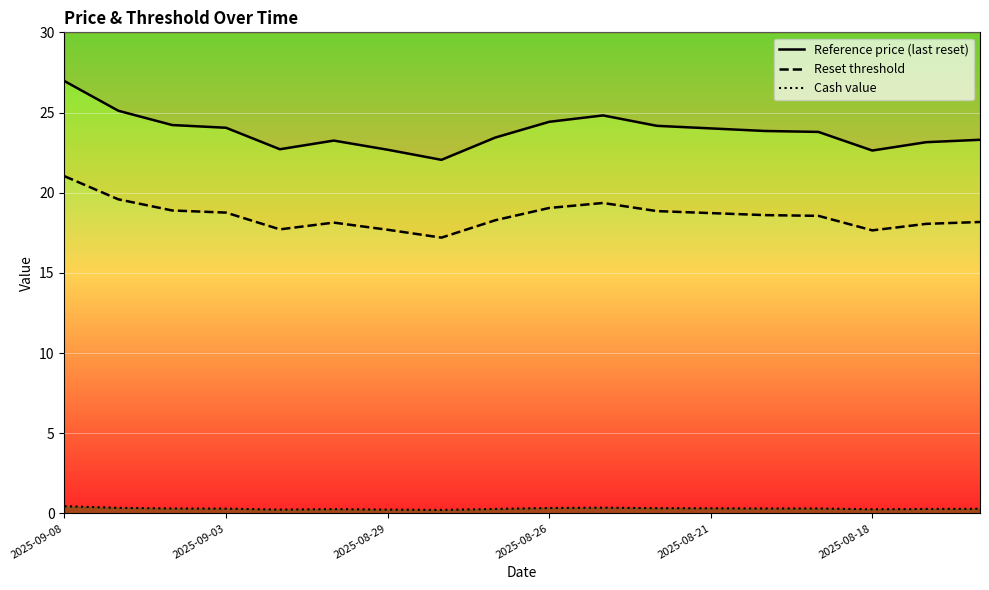

Is it true that Reset threshold equals 21.0 at 2025-09-08?

True